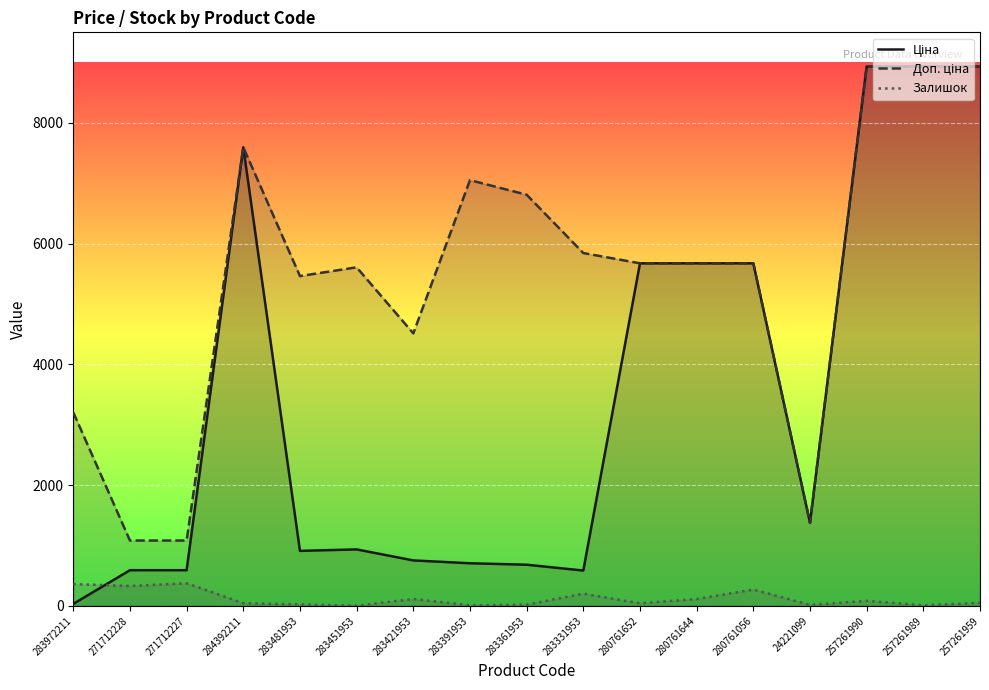

Which has a higher value, 257261990 or 284392211?

257261990